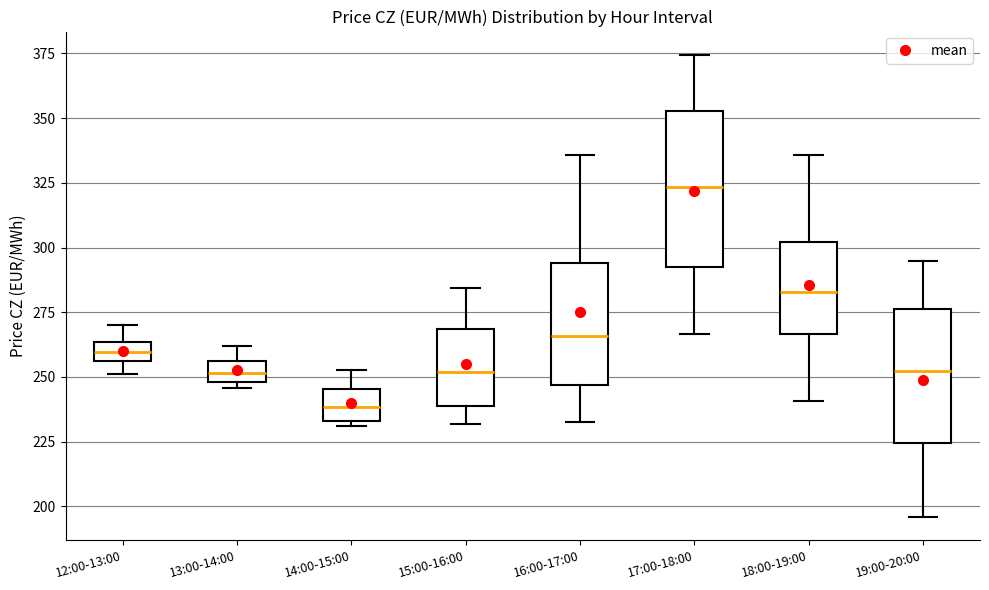

Where does the median line of the box for 12:00-13:00 sit on the y-axis? The values are not printed on the chart, so give them approximately, as read against the axis.

260